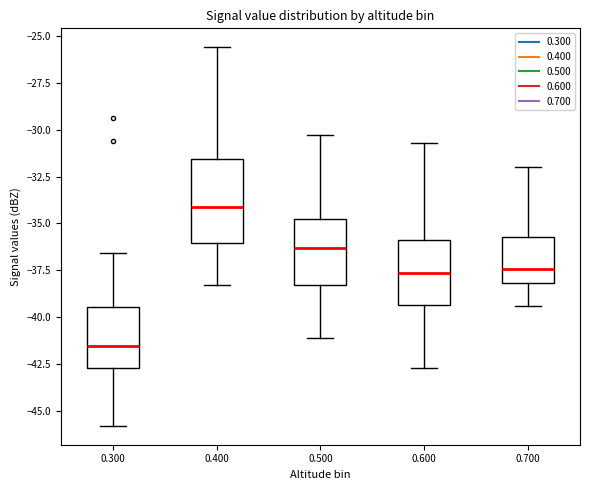

Where is the upper edge of the box at x = 0.700 on the y-axis? The values are not printed on the chart, so give them approximately, as read against the axis.

-35.5